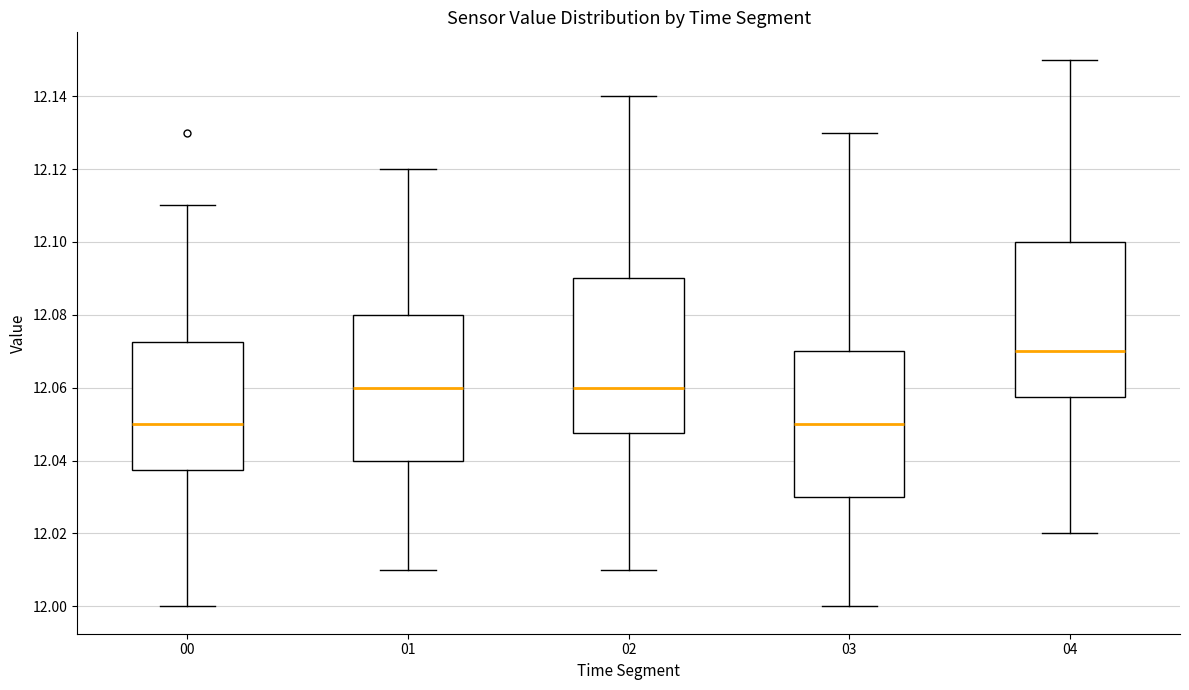

Reading left to right, transcribe this box plot: for each box, give where its median line is, the range the box spans, and where its two whiskers end, as read against the y-axis. The values are not printed on the chart, so give them approximately, as read against the axis.

00: median 12.050, box 12.038 to 12.072, whiskers 12.000 to 12.110
01: median 12.060, box 12.040 to 12.080, whiskers 12.010 to 12.120
02: median 12.060, box 12.048 to 12.090, whiskers 12.010 to 12.140
03: median 12.050, box 12.030 to 12.070, whiskers 12.000 to 12.130
04: median 12.070, box 12.058 to 12.100, whiskers 12.020 to 12.150